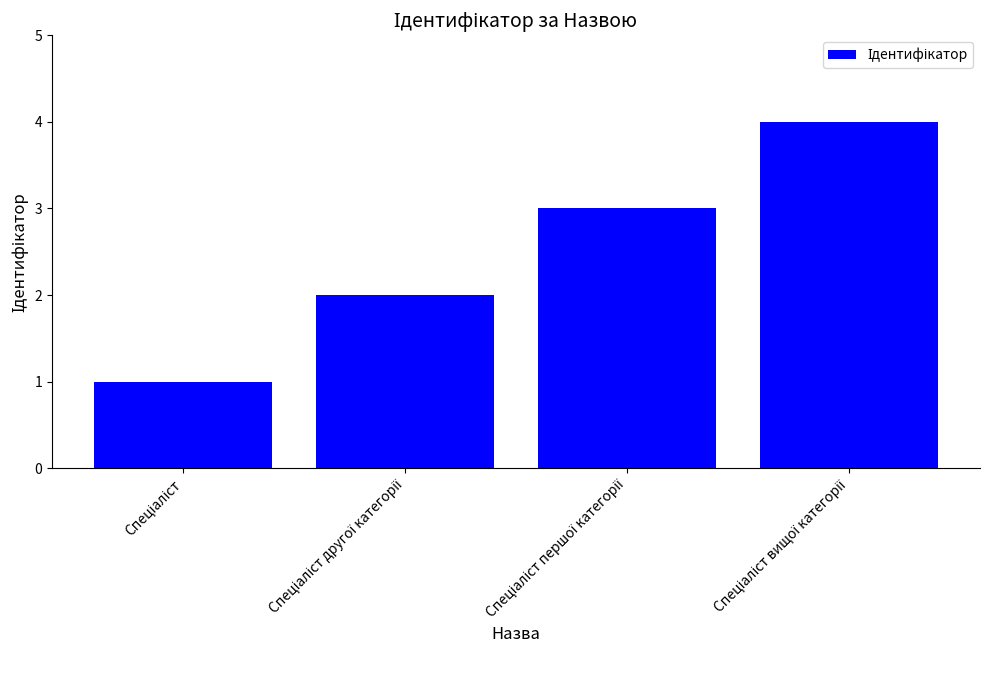

How many data points does each series have?

4